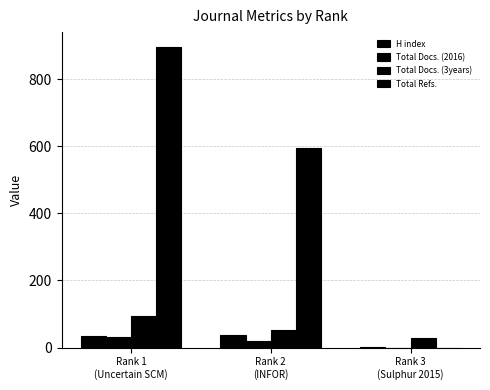

How many categories are shown in the chart?

3